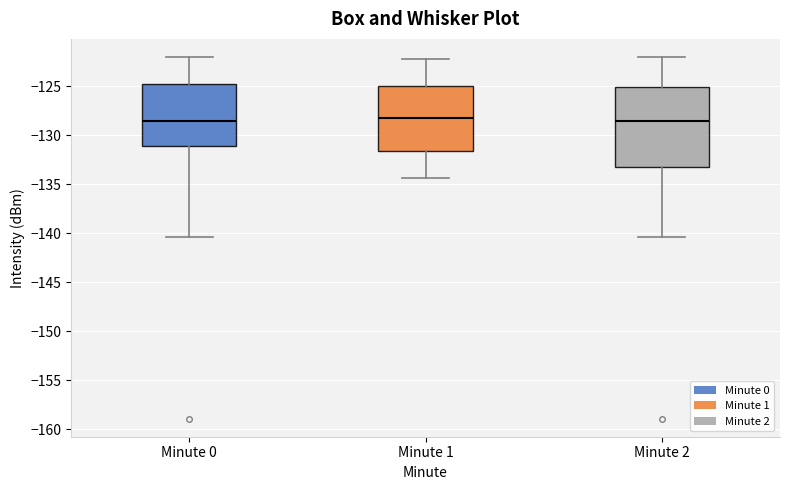

Reading left to right, transcribe this box plot: for each box, give where its median line is, the range the box spans, and where its two whiskers end, as read against the y-axis. The values are not printed on the chart, so give them approximately, as read against the axis.

Minute 0: median -128.5, box -131.0 to -125.0, whiskers -140.5 to -122.0
Minute 1: median -128.0, box -131.5 to -125.0, whiskers -134.5 to -122.0
Minute 2: median -128.5, box -133.0 to -125.0, whiskers -140.5 to -122.0